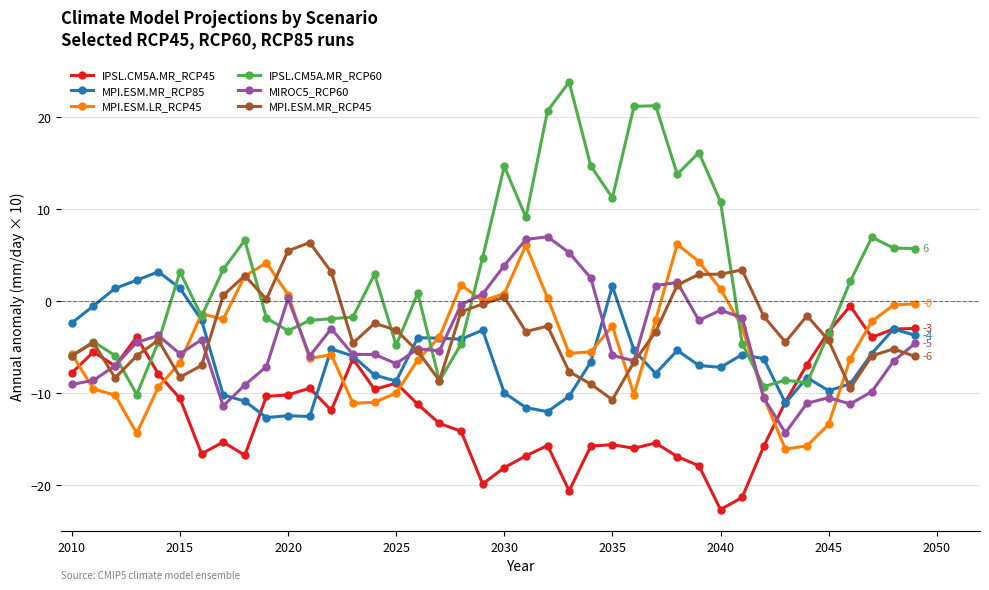

Which series has the largest range (max minus min)?

IPSL.CM5A.MR_RCP60